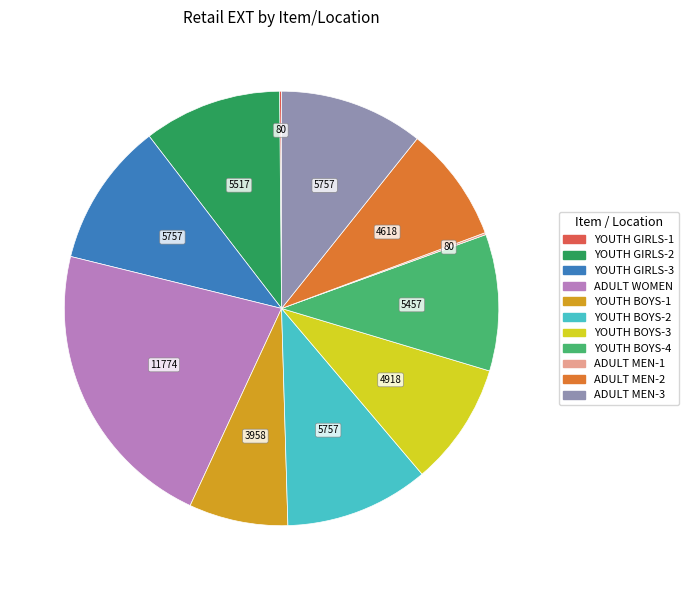

Is there any slice that represents more than half of the pie?

No